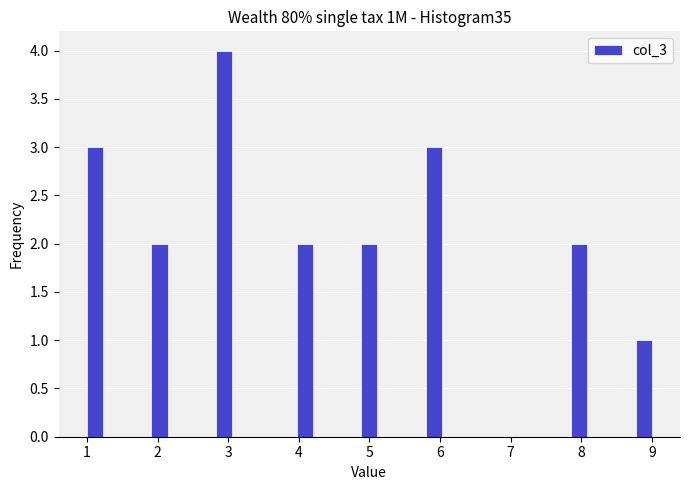

Around what value on the x-axis is the tallest bar? Give the approximate position of its centre, as read against the axis.

2.9